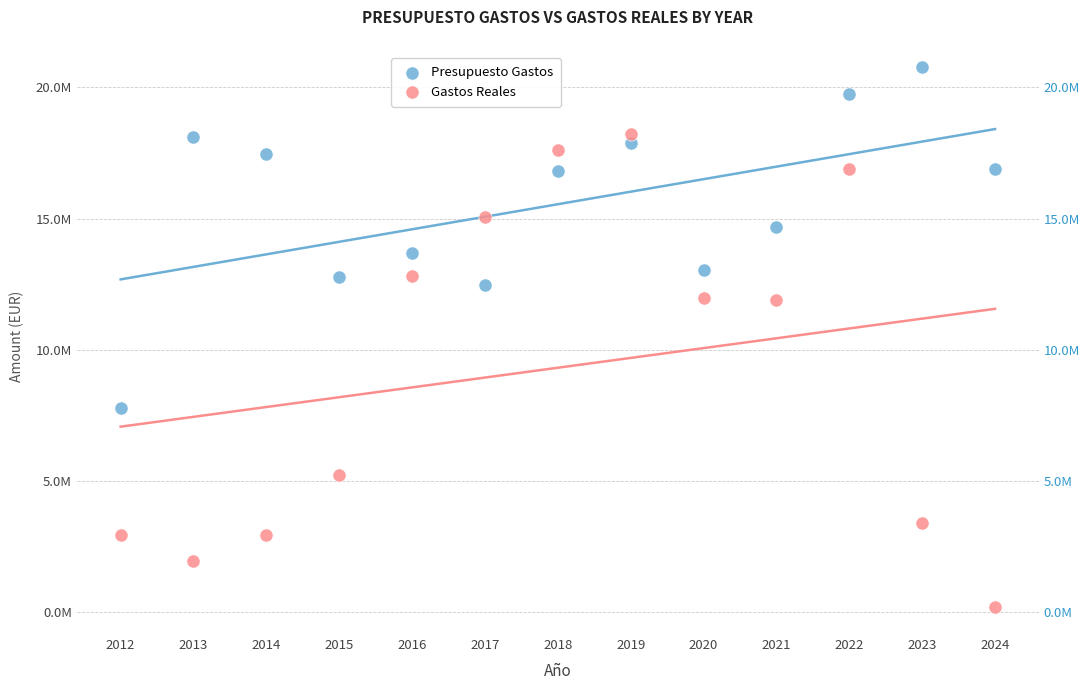

Which series contains the lowest Y value?

Gastos Reales